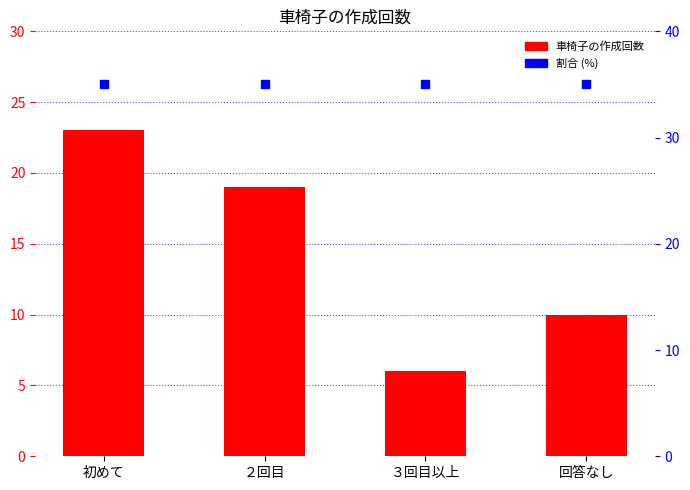

Which series has the largest total across all categories?

割合 (%)